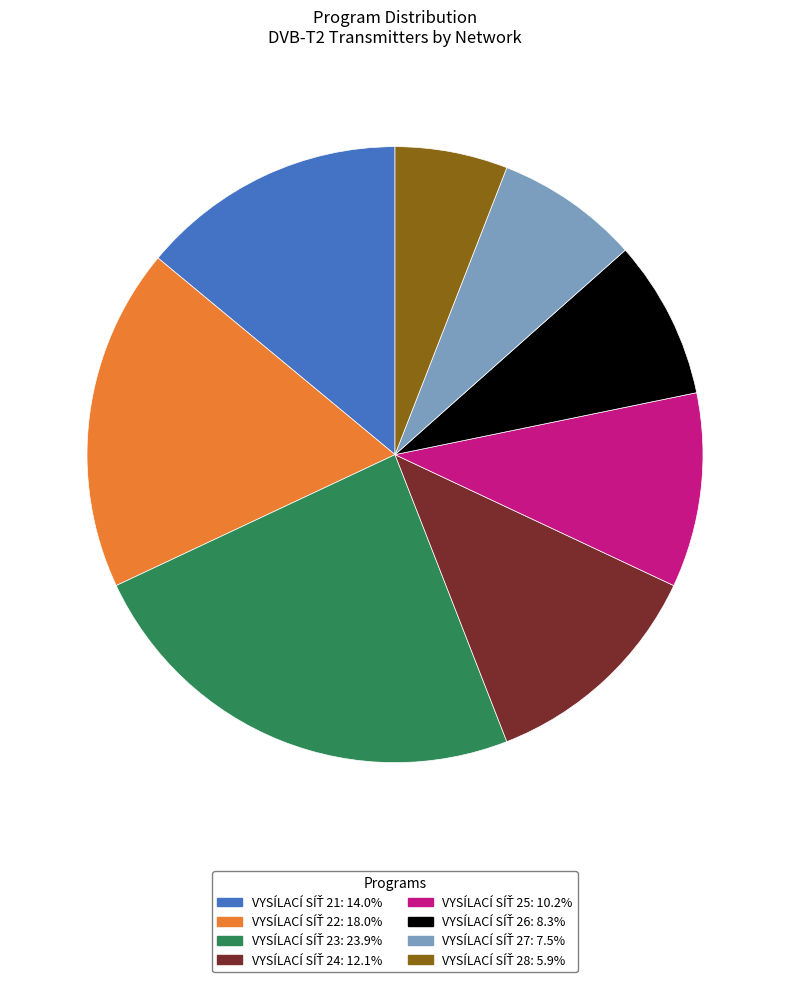

Is there a majority slice in this chart?

No